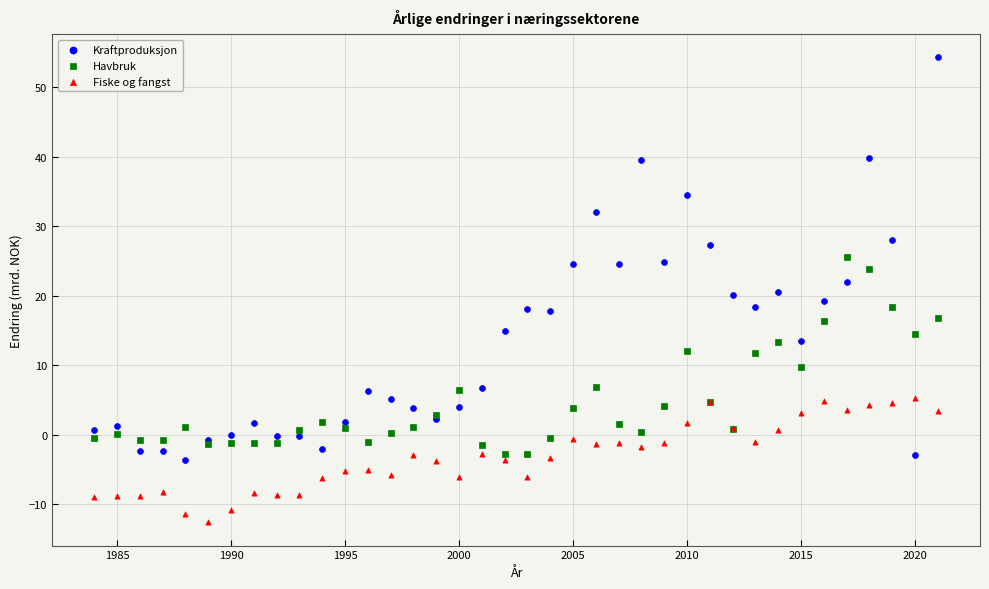

Which series reaches the maximum Y coordinate?

Kraftproduksjon